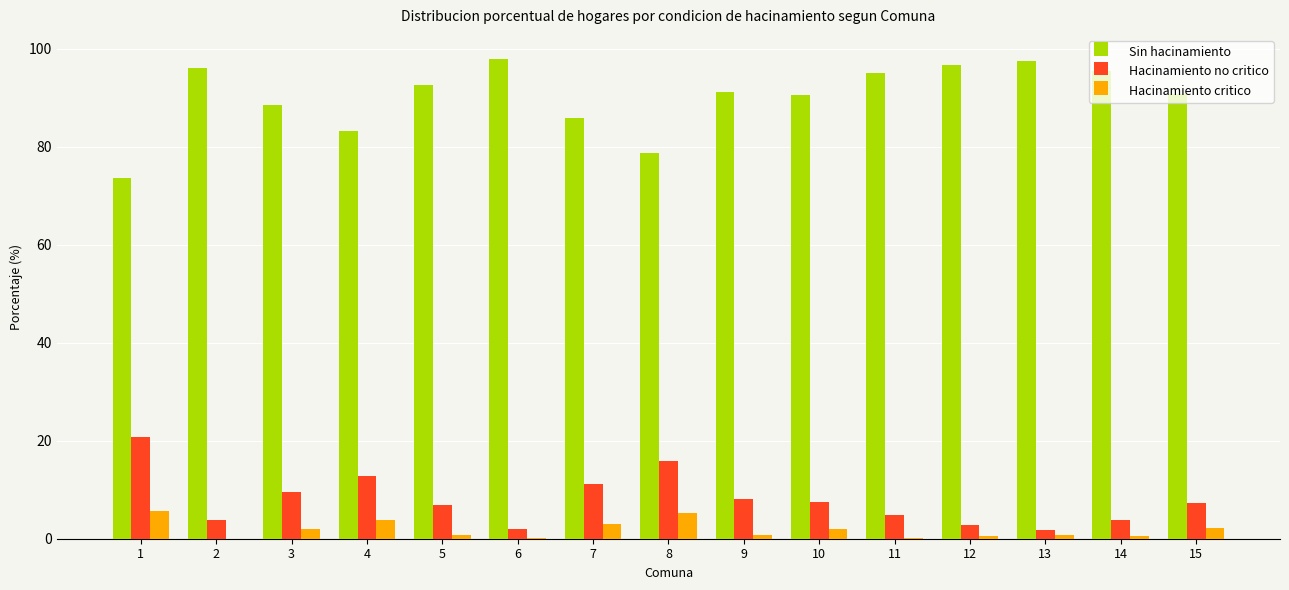

What is the total value across all series at 7?

99.9